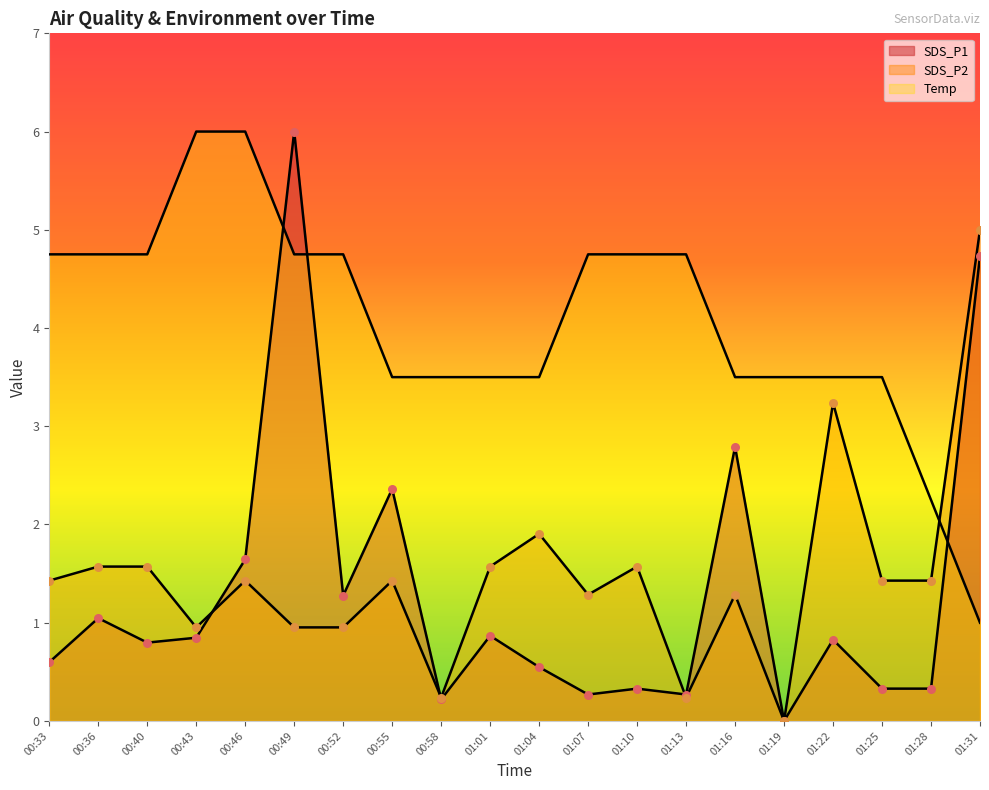

Which series has the largest total across all categories?

Temp